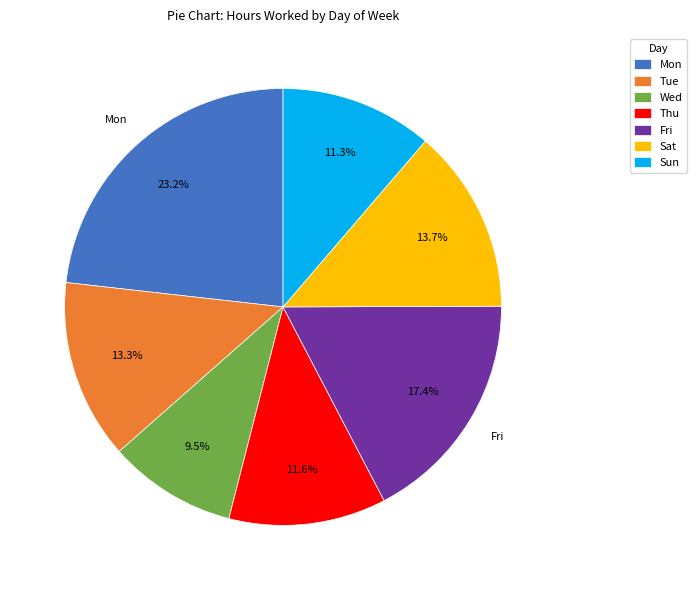

How many slices are in this pie chart?

7